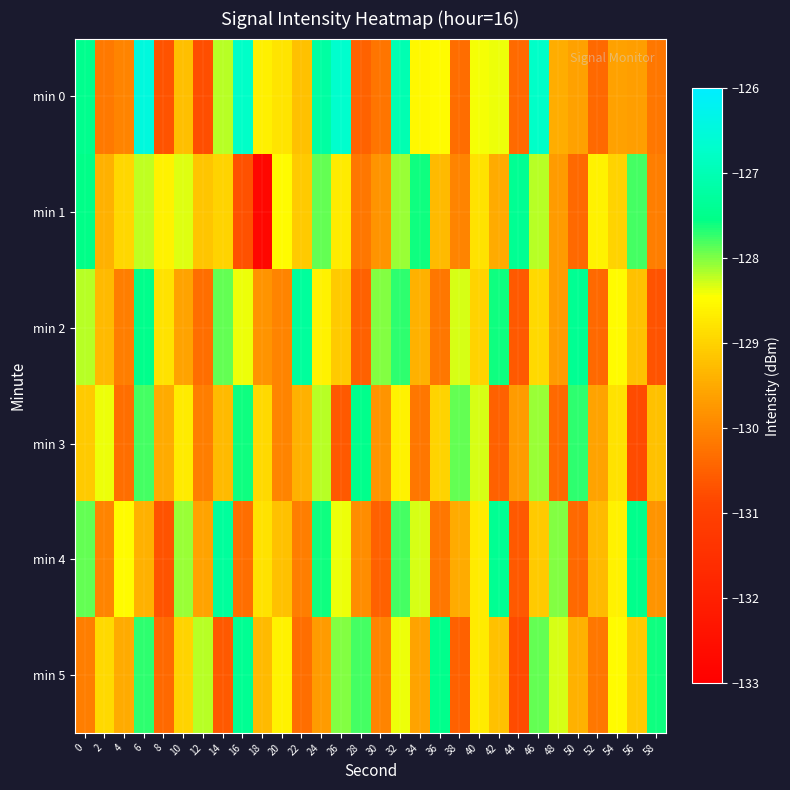

What is the maximum value shown in the chart?

-126.5